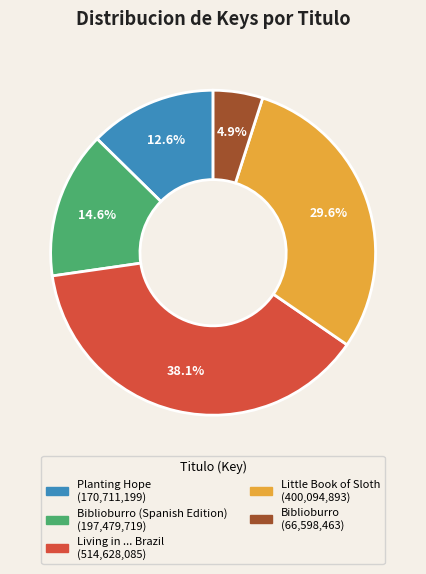

Does any single category account for the majority?

No